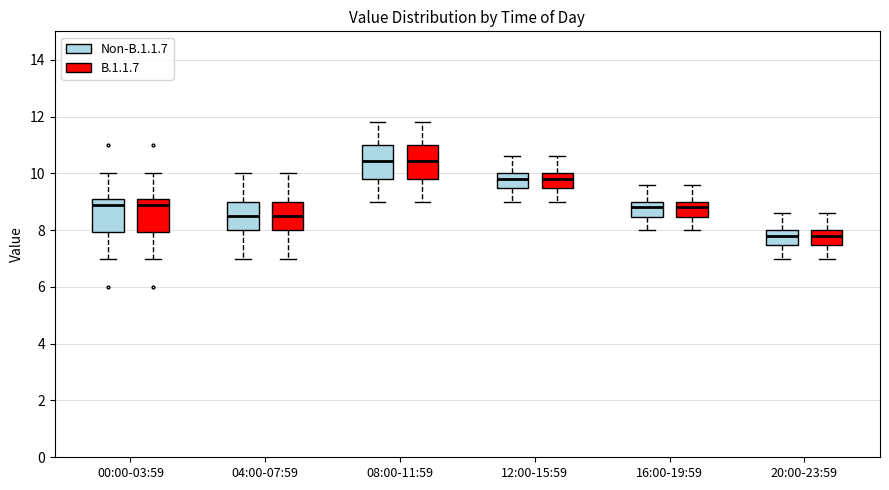

Reading left to right, transcribe this box plot: for each box, give where its median line is, the range the box spans, and where its two whiskers end, as read against the y-axis. The values are not printed on the chart, so give them approximately, as read against the axis.

00:00-03:59 (Non-B.1.1.7): median 9.0, box 8.0 to 9.2, whiskers 7.0 to 10.0
00:00-03:59 (B.1.1.7): median 9.0, box 8.0 to 9.2, whiskers 7.0 to 10.0
04:00-07:59 (Non-B.1.1.7): median 8.6, box 8.0 to 9.0, whiskers 7.0 to 10.0
04:00-07:59 (B.1.1.7): median 8.6, box 8.0 to 9.0, whiskers 7.0 to 10.0
08:00-11:59 (Non-B.1.1.7): median 10.4, box 9.8 to 11.0, whiskers 9.0 to 11.8
08:00-11:59 (B.1.1.7): median 10.4, box 9.8 to 11.0, whiskers 9.0 to 11.8
12:00-15:59 (Non-B.1.1.7): median 9.8, box 9.4 to 10.0, whiskers 9.0 to 10.6
12:00-15:59 (B.1.1.7): median 9.8, box 9.4 to 10.0, whiskers 9.0 to 10.6
16:00-19:59 (Non-B.1.1.7): median 8.8, box 8.4 to 9.0, whiskers 8.0 to 9.6
16:00-19:59 (B.1.1.7): median 8.8, box 8.4 to 9.0, whiskers 8.0 to 9.6
20:00-23:59 (Non-B.1.1.7): median 7.8, box 7.4 to 8.0, whiskers 7.0 to 8.6
20:00-23:59 (B.1.1.7): median 7.8, box 7.4 to 8.0, whiskers 7.0 to 8.6